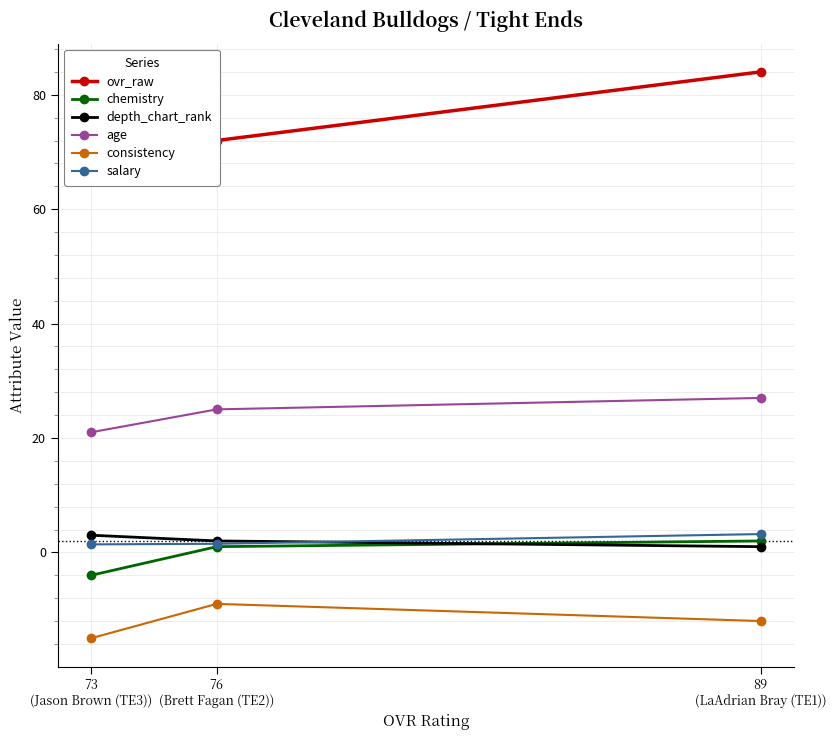

At 76
(Brett Fagan (TE2)), list the series in order from largest to smallest.

ovr_raw, age, depth_chart_rank, salary, chemistry, consistency